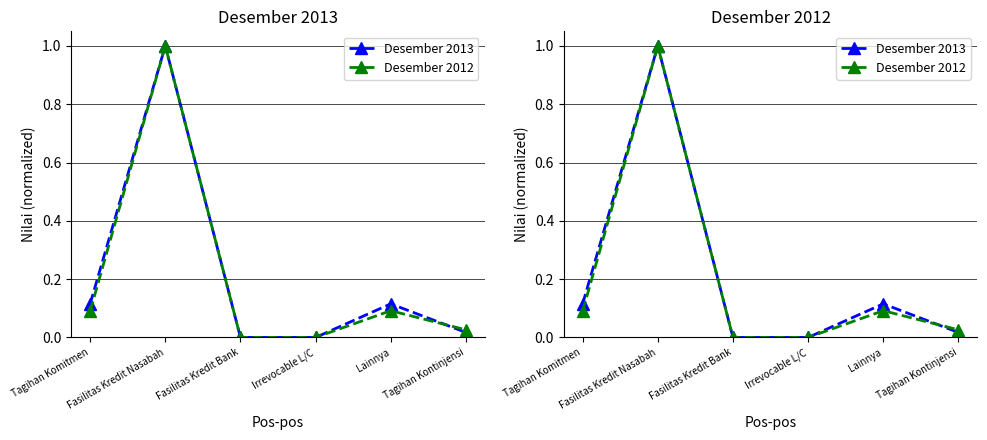

At Tagihan Komitmen, list the series in order from smallest to largest.

Desember 2012, Desember 2013